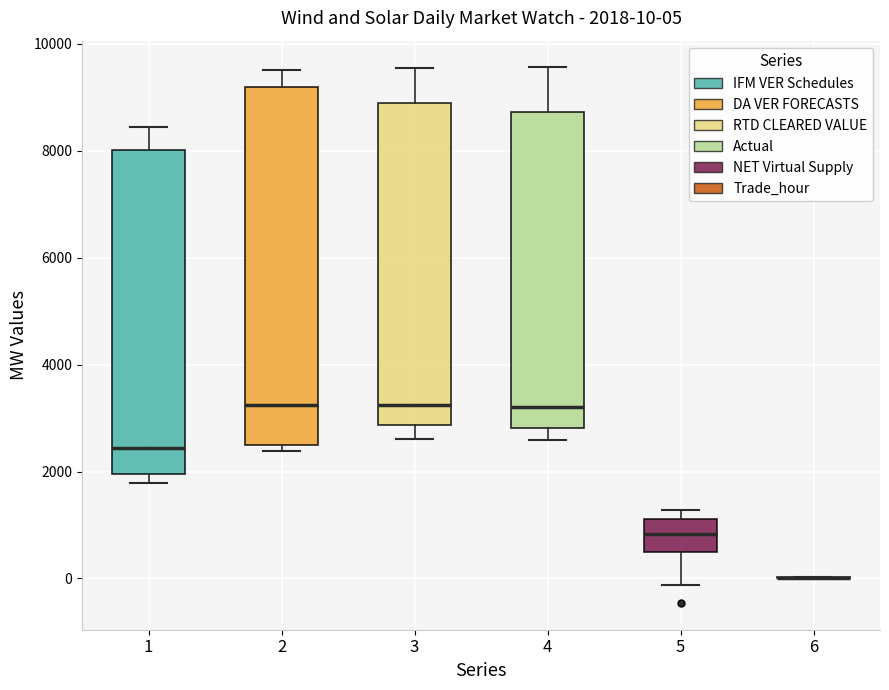

Which box is the tallest, from its lower edge to its upper edge?

2